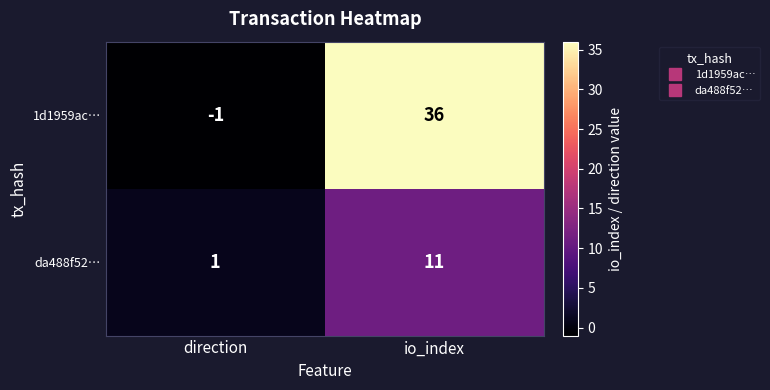

Reading right to left, extract all data points from this chart.

1d1959ac…: 36	-1
da488f52…: 11	1